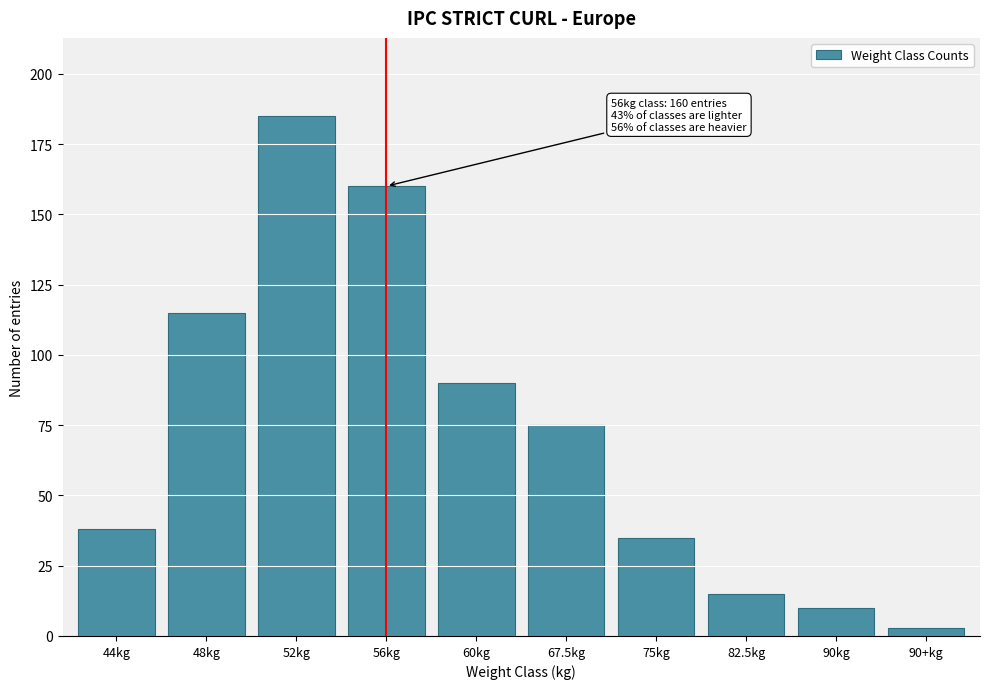

Reading left to right, extract all data points from this chart.

44kg=38	48kg=115	52kg=185	56kg=160	60kg=90	67.5kg=75	75kg=35	82.5kg=15	90kg=10	90+kg=3